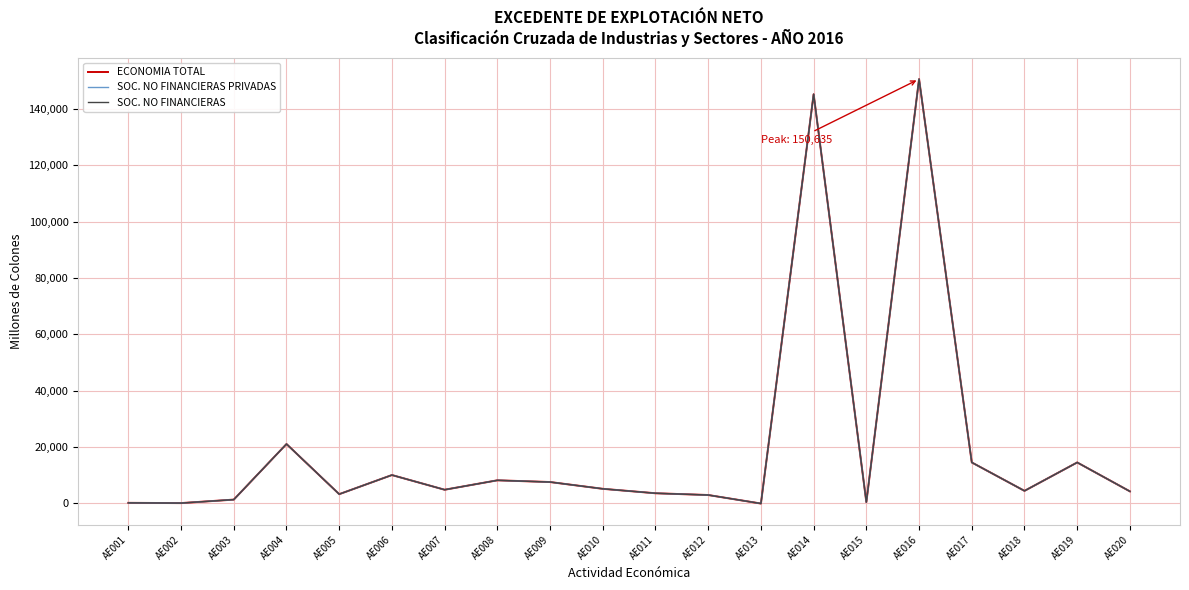

Is this an area chart (filled region under the line)?

No